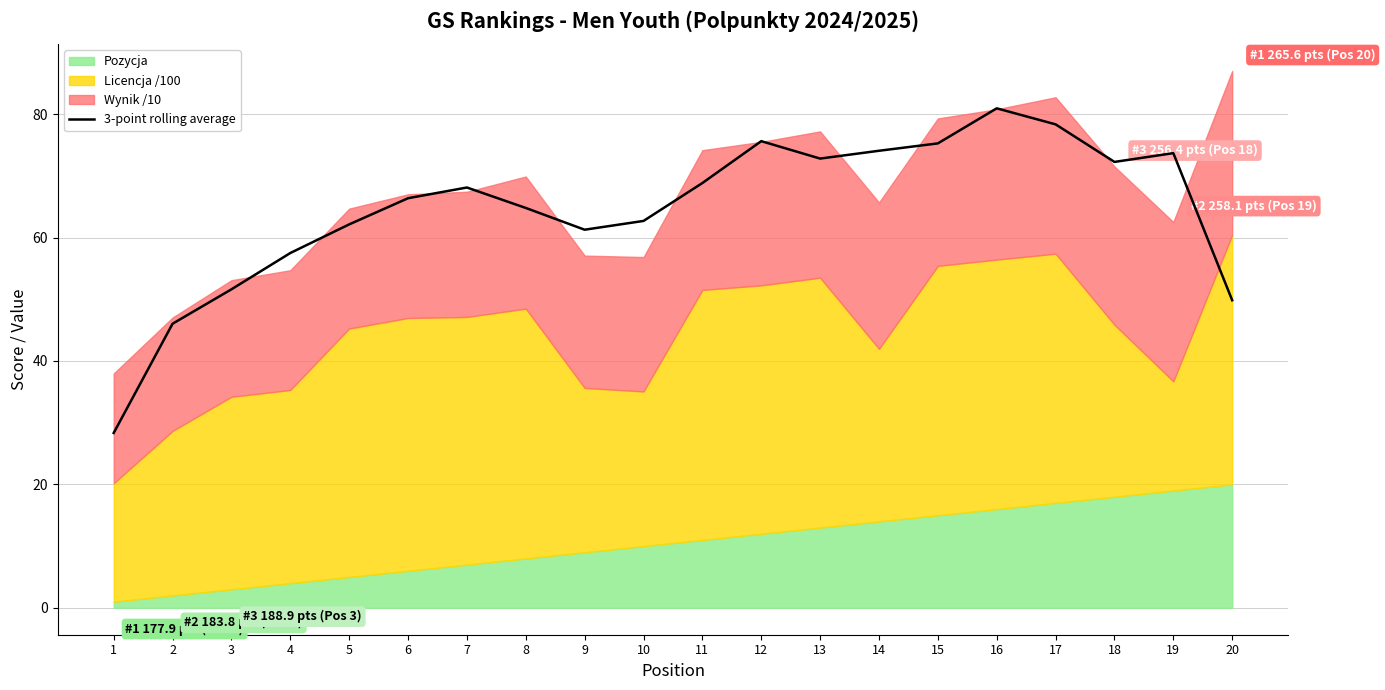

The value at 7 is 46.2. True or false?

False